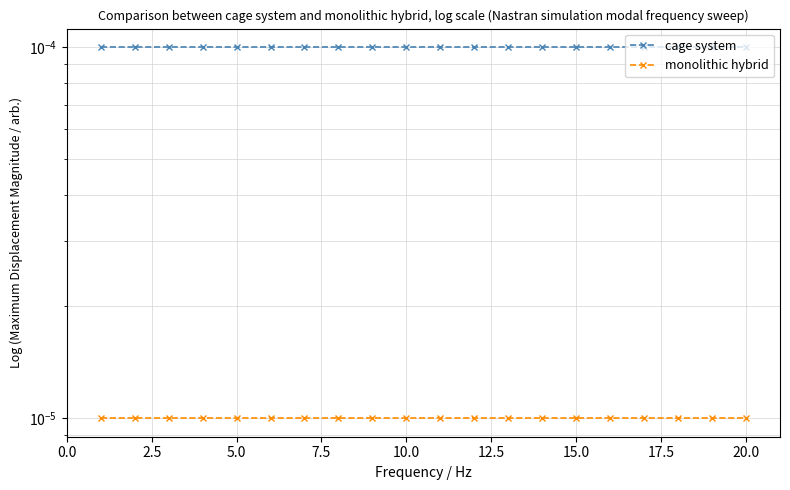

Which series has the largest total across all categories?

cage system